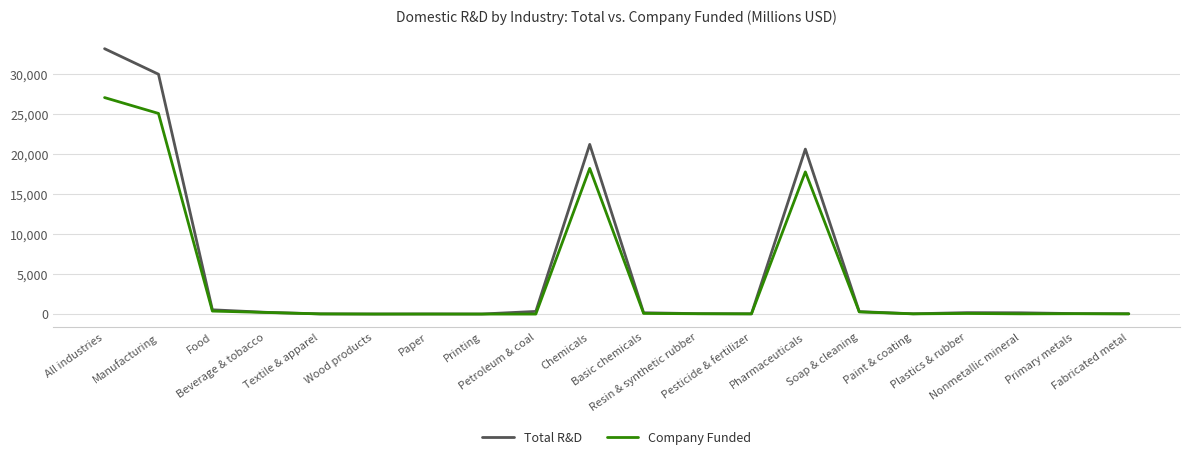

Is the value of Company Funded at All industries greater than the value of Total R&D at Food?

Yes